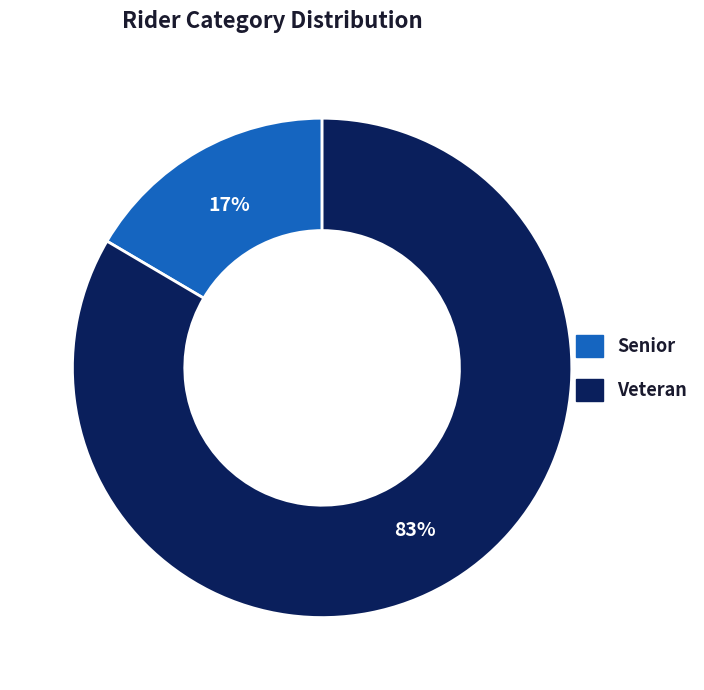

Rank the categories by value from highest to lowest.

Veteran, Senior